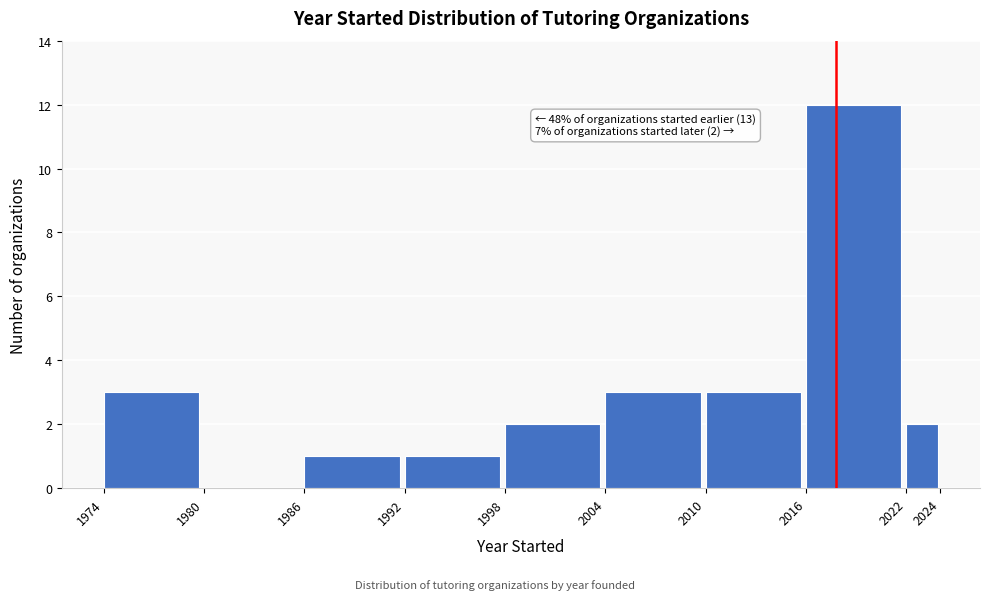

Over which range of the x-axis is the bar tallest?

2016 to 2022